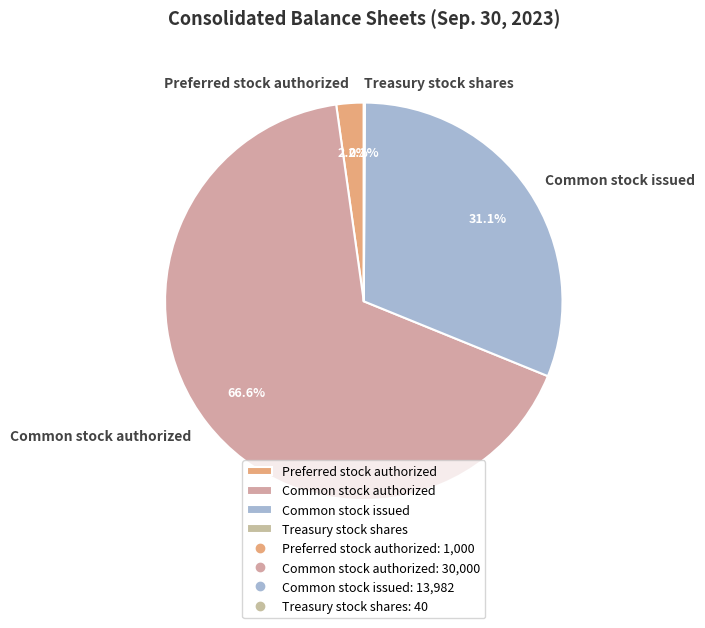

Approximately how many times larger is the value at Common stock authorized compared to Common stock issued?

2.1